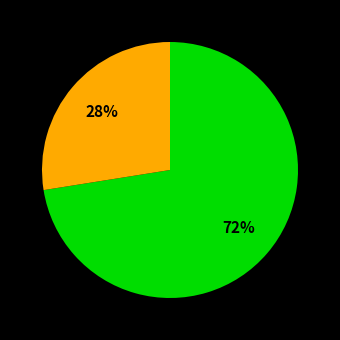

Is there a majority slice in this chart?

Yes